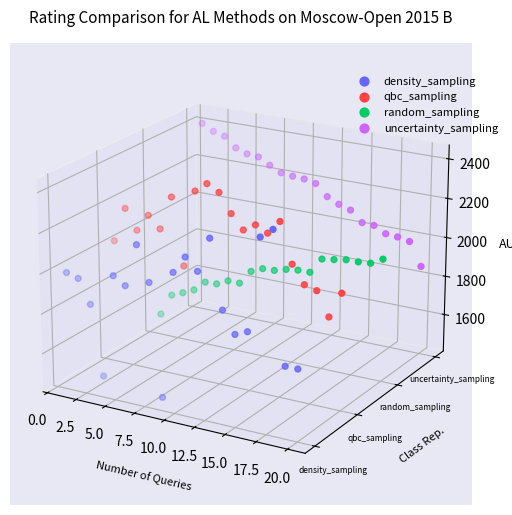

At how many categories does at least one series exceed 0?

20